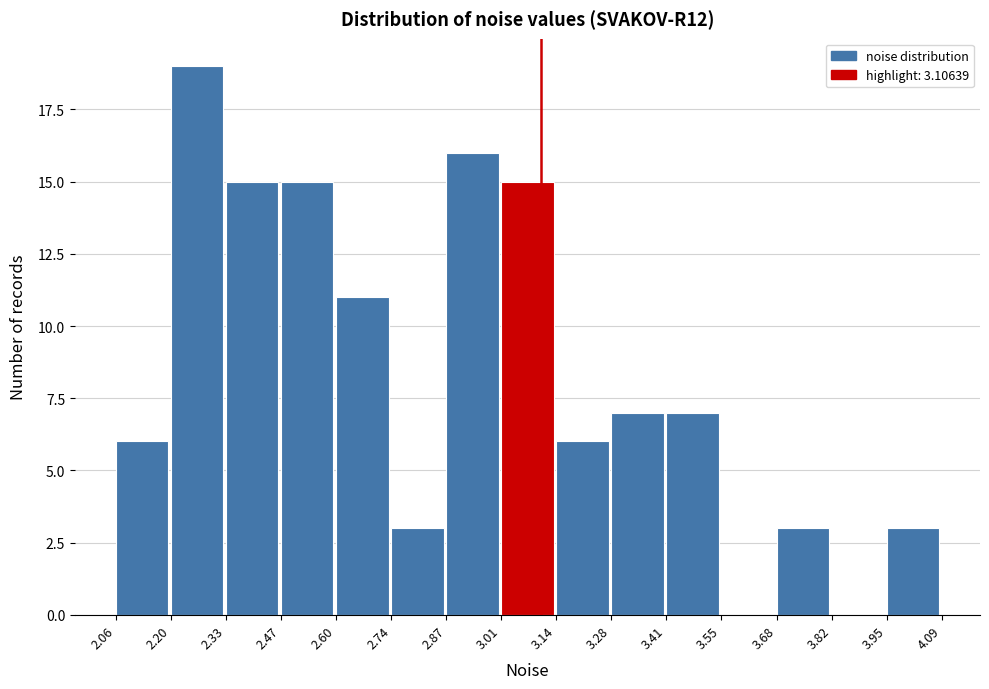

Over which range of the x-axis is the bar tallest?

2.20 to 2.33